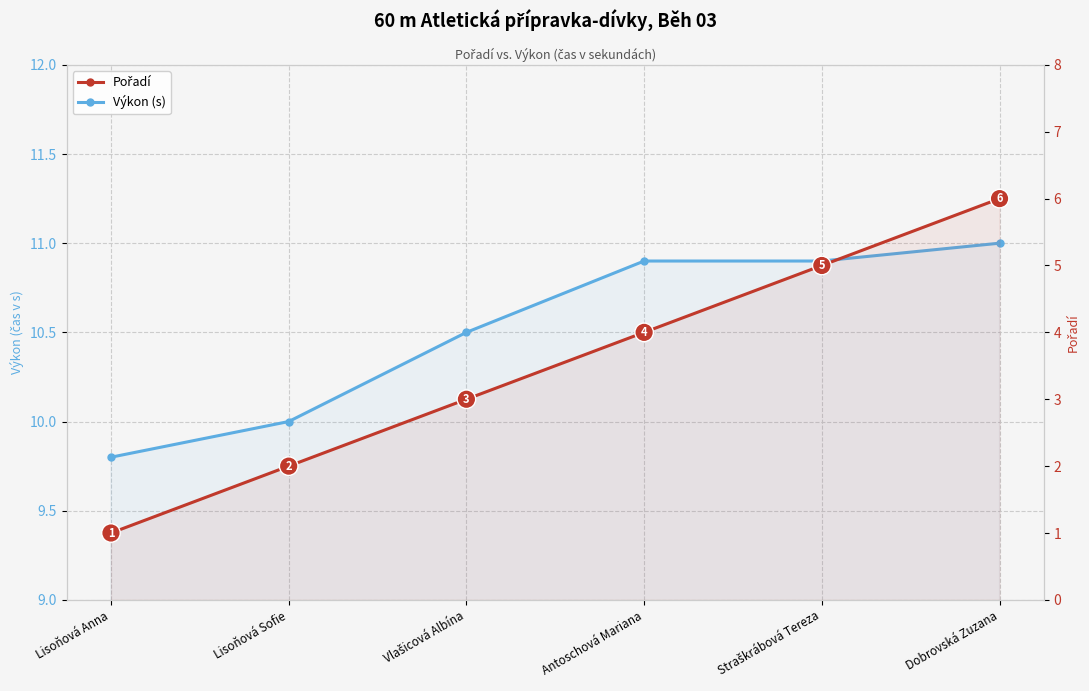

Is it true that Pořadí equals 1.0 at Lisoňová Anna?

True